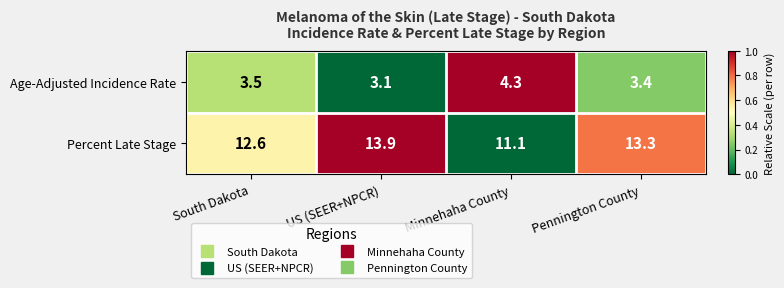

Rank the series by their average value, from highest to lowest.

Percent Late Stage, Age-Adjusted Incidence Rate